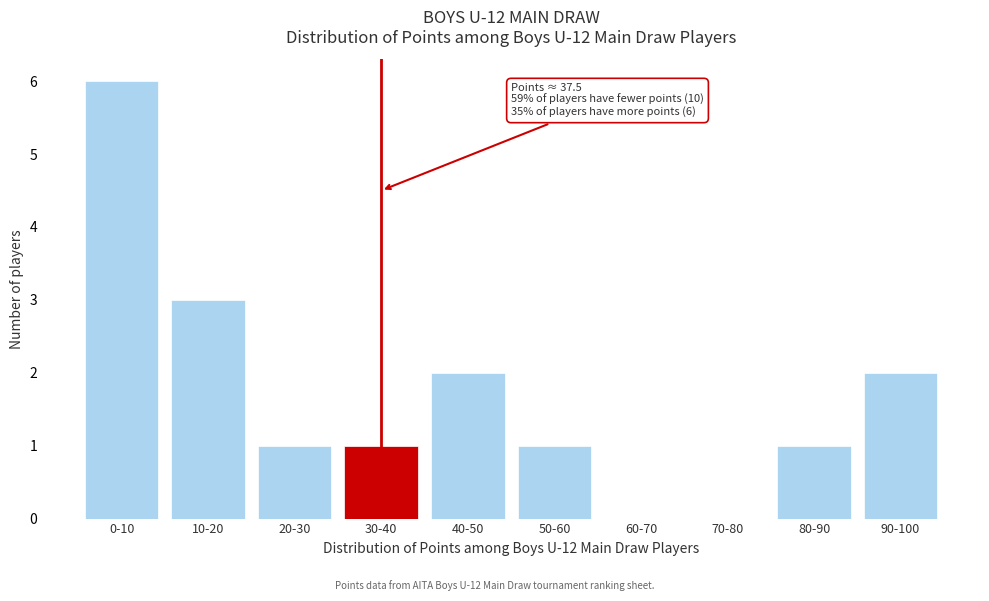

Reading right to left, extract all data points from this chart.

90-100=2	80-90=1	70-80=0	60-70=0	50-60=1	40-50=2	30-40=1	20-30=1	10-20=3	0-10=6